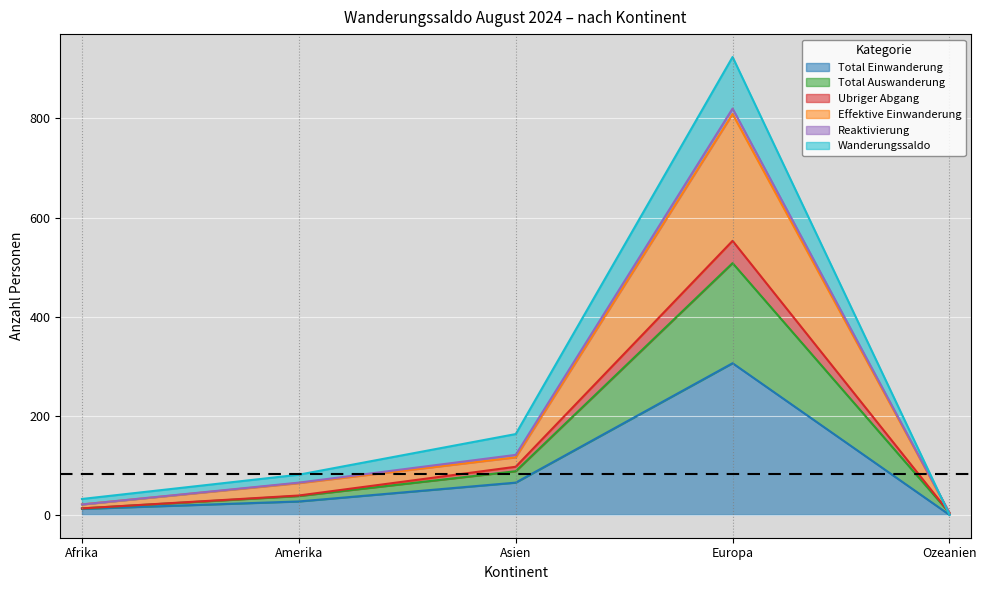

Which category has the highest value in the Total Einwanderung series?

Europa